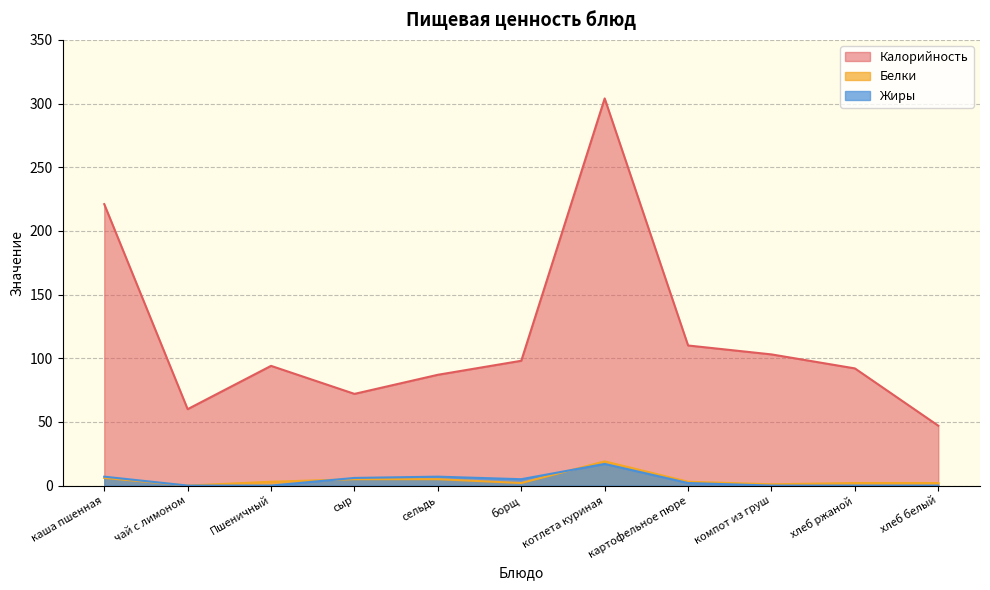

True or false: Белки has more than 1 points higher than both neighbors.

False